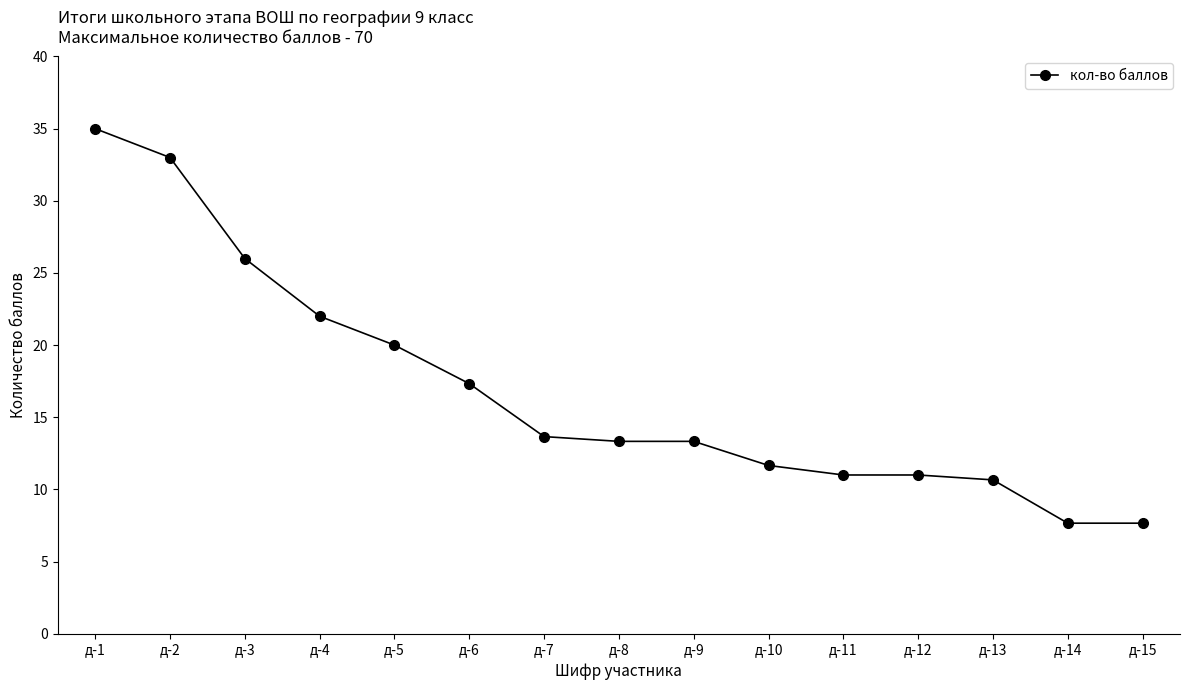

Reading right to left, list all the values displayed in this chart.

7.7	7.7	10.7	11.0	11.0	11.7	13.3	13.3	13.7	17.3	20.0	22.0	26.0	33.0	35.0